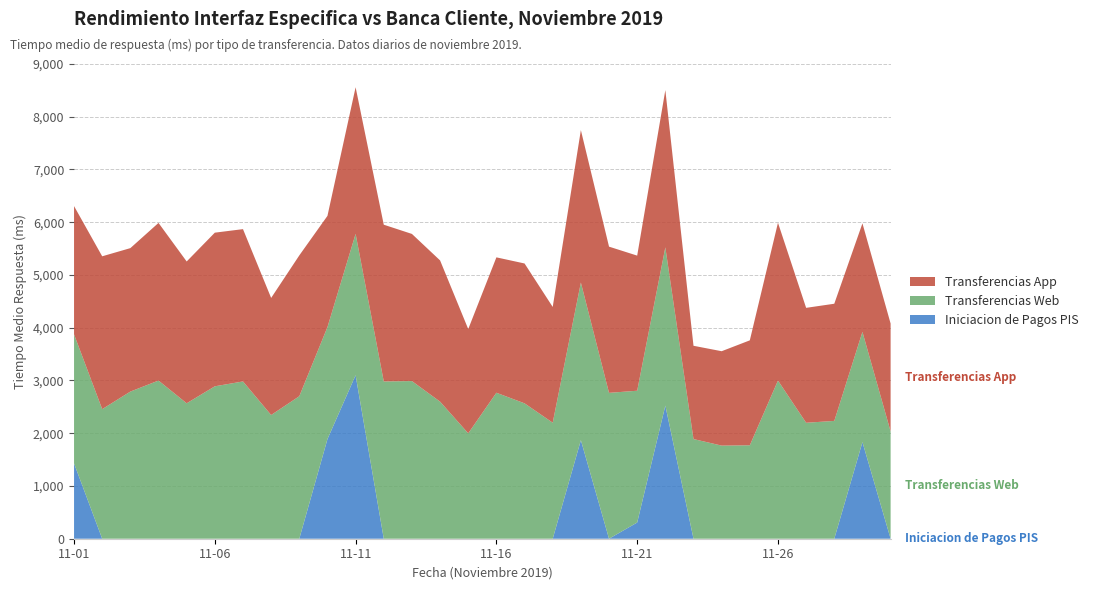

Reading left to right, what are all the values shown in this chart?

Iniciacion de Pagos PIS: 2019-11-01=1427.7	2019-11-02=0.0	2019-11-03=0.0	2019-11-04=0.0	2019-11-05=0.0	2019-11-06=0.0	2019-11-07=0.0	2019-11-08=0.0	2019-11-09=0.0	2019-11-10=1888.5	2019-11-11=3099.2	2019-11-12=0.0	2019-11-13=0.0	2019-11-14=0.0	2019-11-15=0.0	2019-11-16=0.0	2019-11-17=0.0	2019-11-18=0.0	2019-11-19=1868.5	2019-11-20=0.0	2019-11-21=307.0	2019-11-22=2523.5	2019-11-23=0.0	2019-11-24=0.0	2019-11-25=0.0	2019-11-26=0.0	2019-11-27=0.0	2019-11-28=0.0	2019-11-29=1831.5	2019-11-30=0.0
Transferencias Web: 2019-11-01=2446.0	2019-11-02=2456.0	2019-11-03=2789.0	2019-11-04=2998.0	2019-11-05=2567.0	2019-11-06=2889.0	2019-11-07=2981.0	2019-11-08=2345.0	2019-11-09=2701.0	2019-11-10=2123.0	2019-11-11=2679.0	2019-11-12=2981.0	2019-11-13=2988.0	2019-11-14=2598.0	2019-11-15=1998.0	2019-11-16=2767.0	2019-11-17=2566.0	2019-11-18=2199.0	2019-11-19=2987.0	2019-11-20=2765.0	2019-11-21=2498.0	2019-11-22=2999.0	2019-11-23=1889.0	2019-11-24=1765.0	2019-11-25=1771.0	2019-11-26=2998.0	2019-11-27=2198.0	2019-11-28=2233.0	2019-11-29=2089.0	2019-11-30=2034.0
Transferencias App: 2019-11-01=2431.0	2019-11-02=2897.0	2019-11-03=2719.0	2019-11-04=2988.0	2019-11-05=2688.0	2019-11-06=2912.0	2019-11-07=2887.0	2019-11-08=2219.0	2019-11-09=2669.0	2019-11-10=2108.0	2019-11-11=2779.0	2019-11-12=2971.0	2019-11-13=2789.0	2019-11-14=2677.0	2019-11-15=1976.0	2019-11-16=2566.0	2019-11-17=2651.0	2019-11-18=2194.0	2019-11-19=2889.0	2019-11-20=2771.0	2019-11-21=2561.0	2019-11-22=2981.0	2019-11-23=1768.0	2019-11-24=1789.0	2019-11-25=1989.0	2019-11-26=2991.0	2019-11-27=2178.0	2019-11-28=2221.0	2019-11-29=2057.0	2019-11-30=2045.0